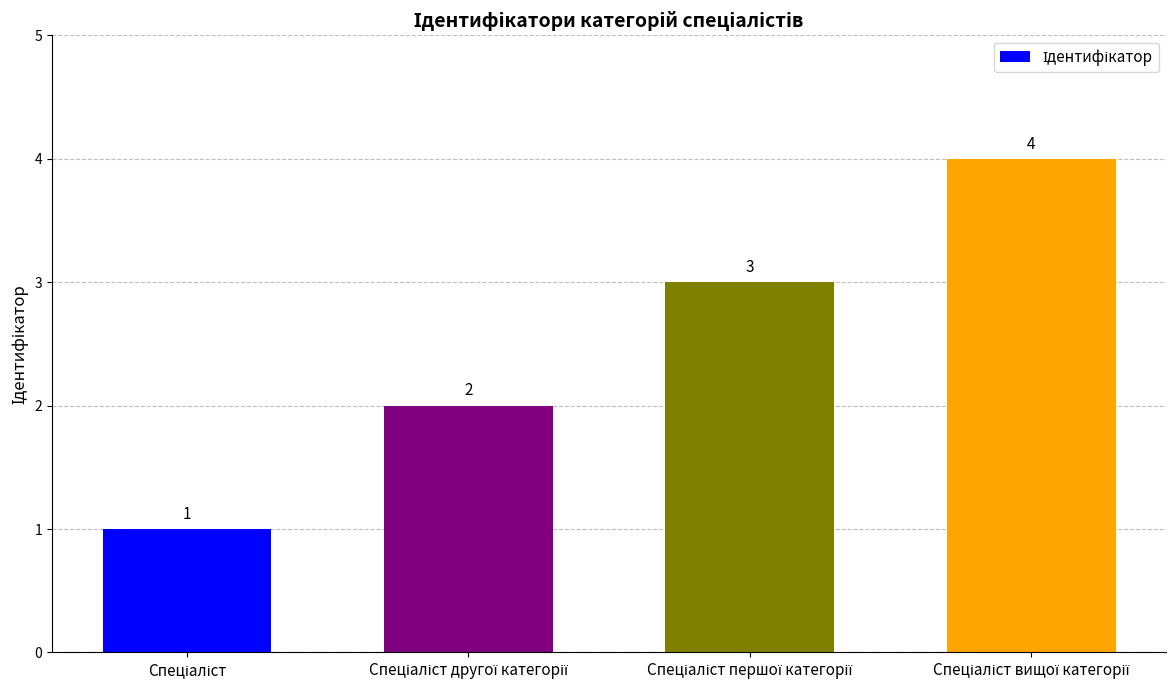

Reading left to right, extract all data points from this chart.

1	2	3	4